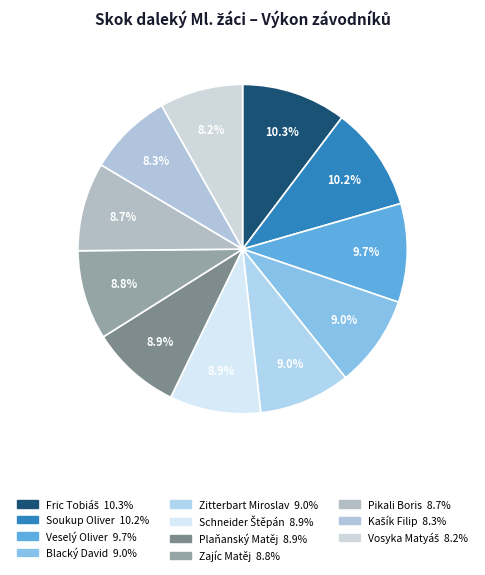

Is it true that Fric Tobiáš is 5% of the pie?

False